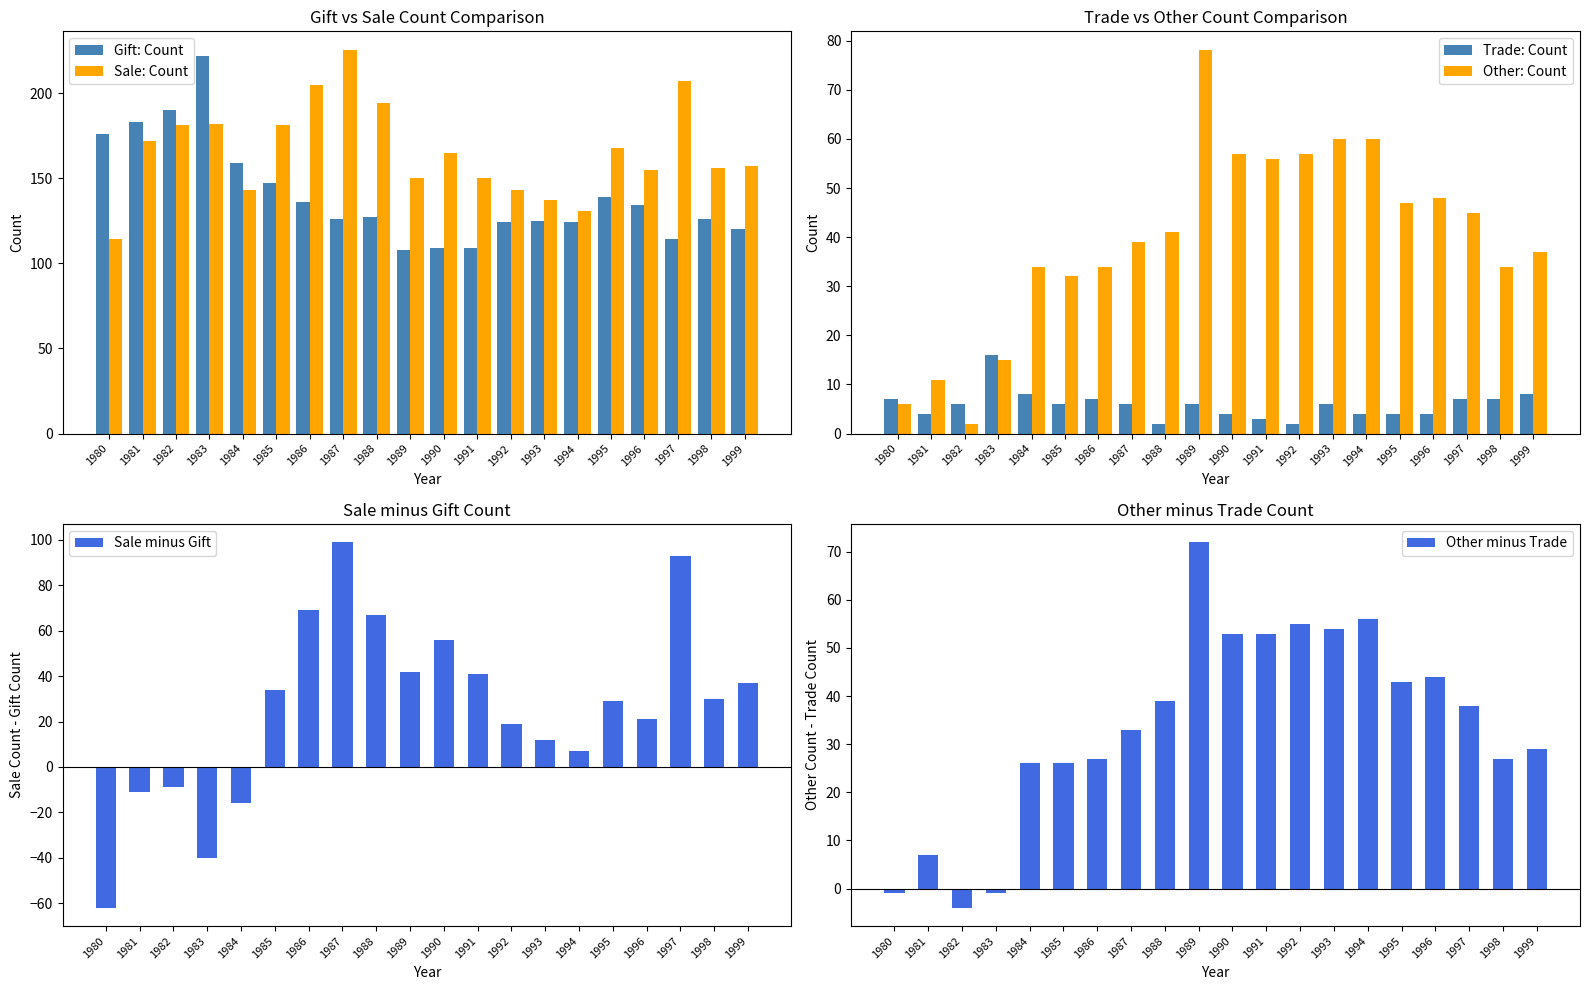

What are all the series names shown in the legend?

Gift: Count, Sale: Count, Trade: Count, Other: Count, Sale minus Gift, Other minus Trade